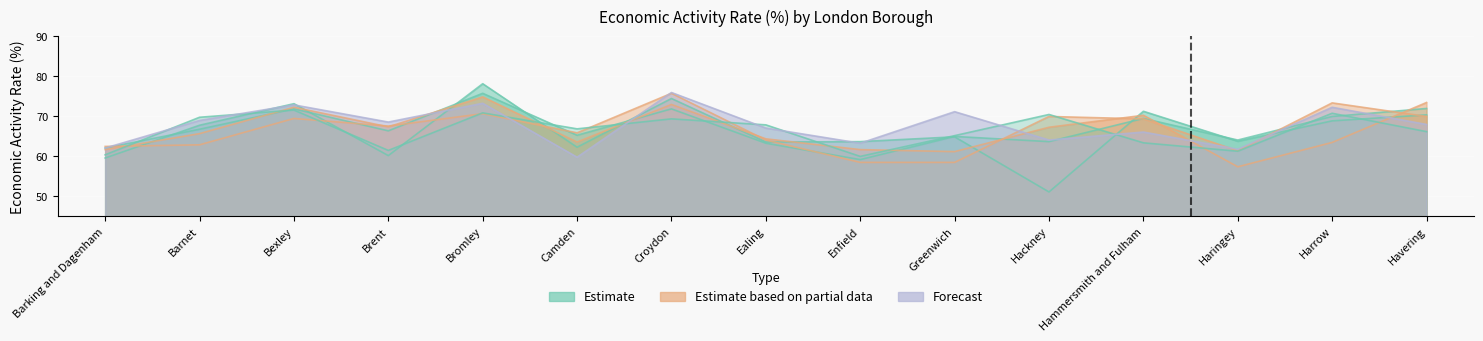

What is the maximum value for 2010?

71.5